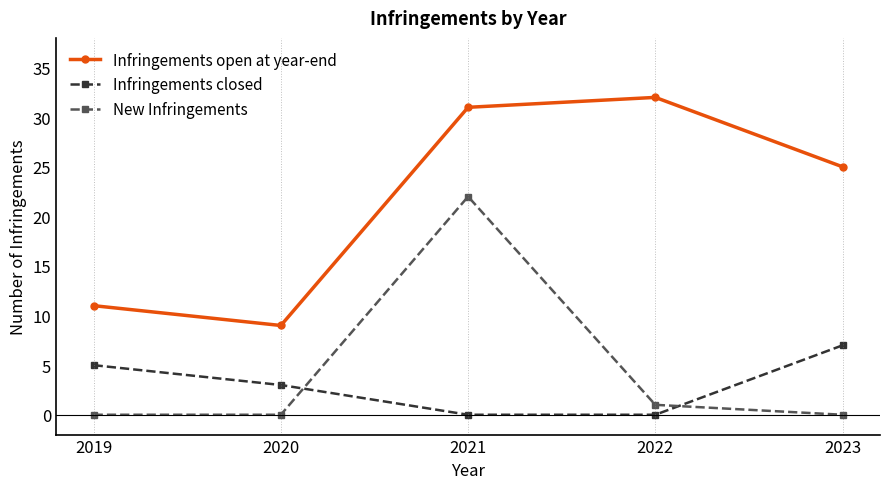

What is the difference between the maximum and minimum values in the New Infringements series?

22